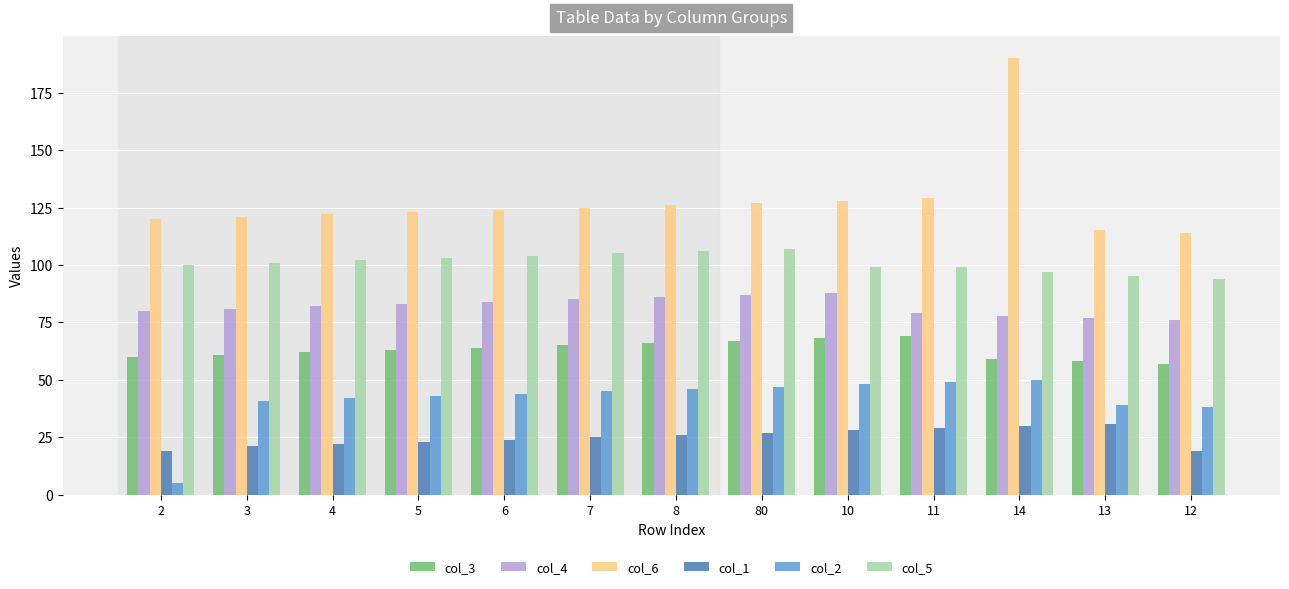

What position from the right is 12?

1